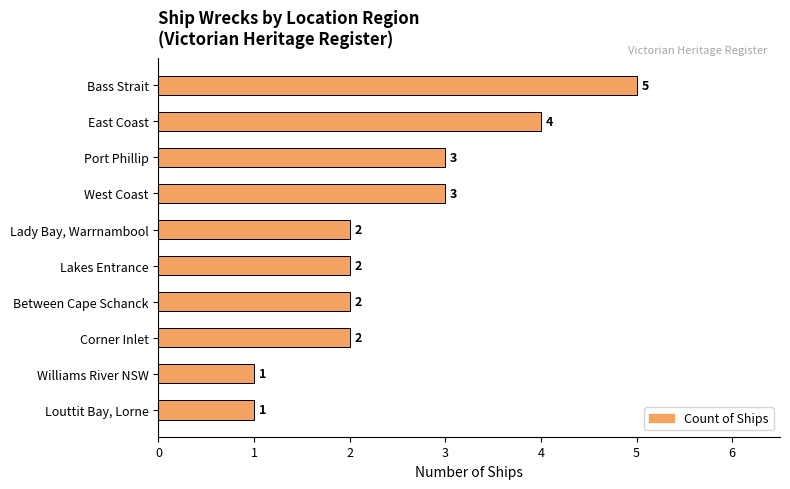

What is the label of the 7th bar from the top?

Between Cape Schanck